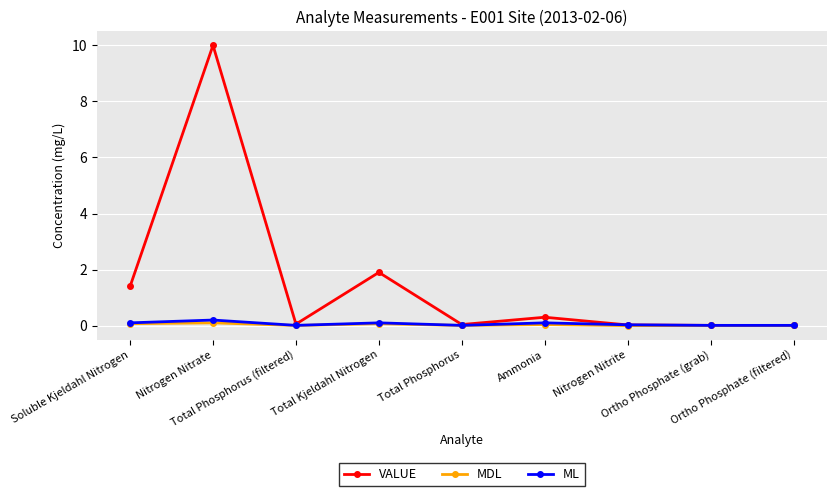

In VALUE, how many points are higher than both neighbors (excluding endpoints)?

3